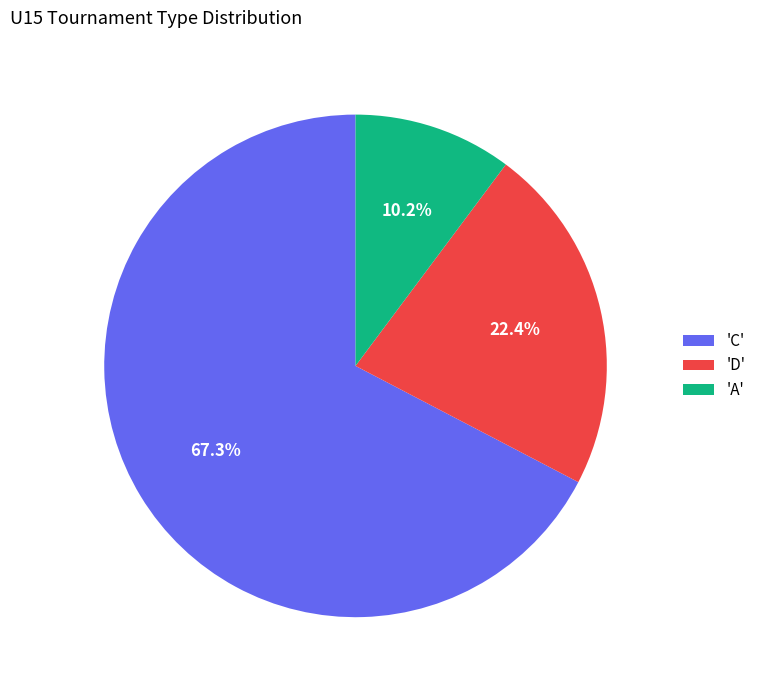

How many segments does this pie chart have?

3